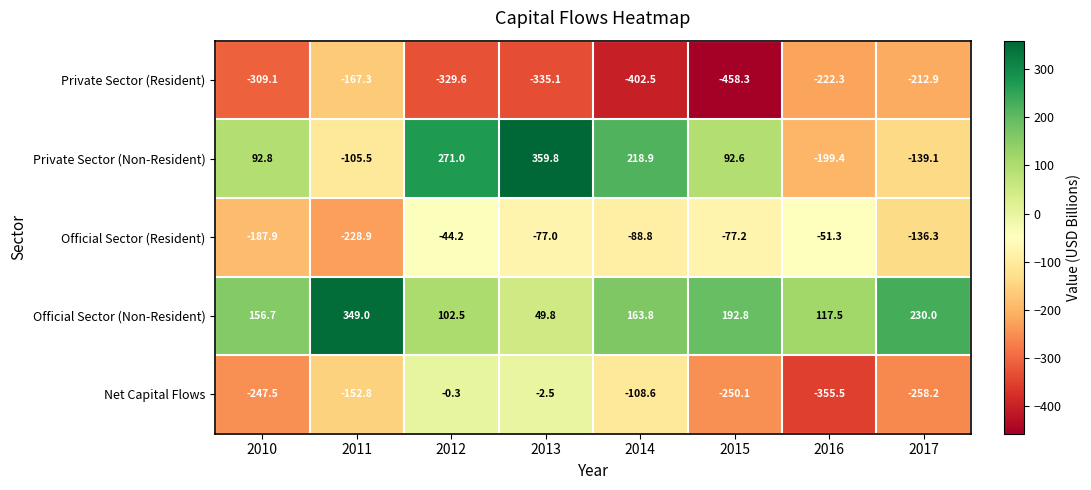

Which series has the widest spread of values?

Private Sector (Non-Resident)